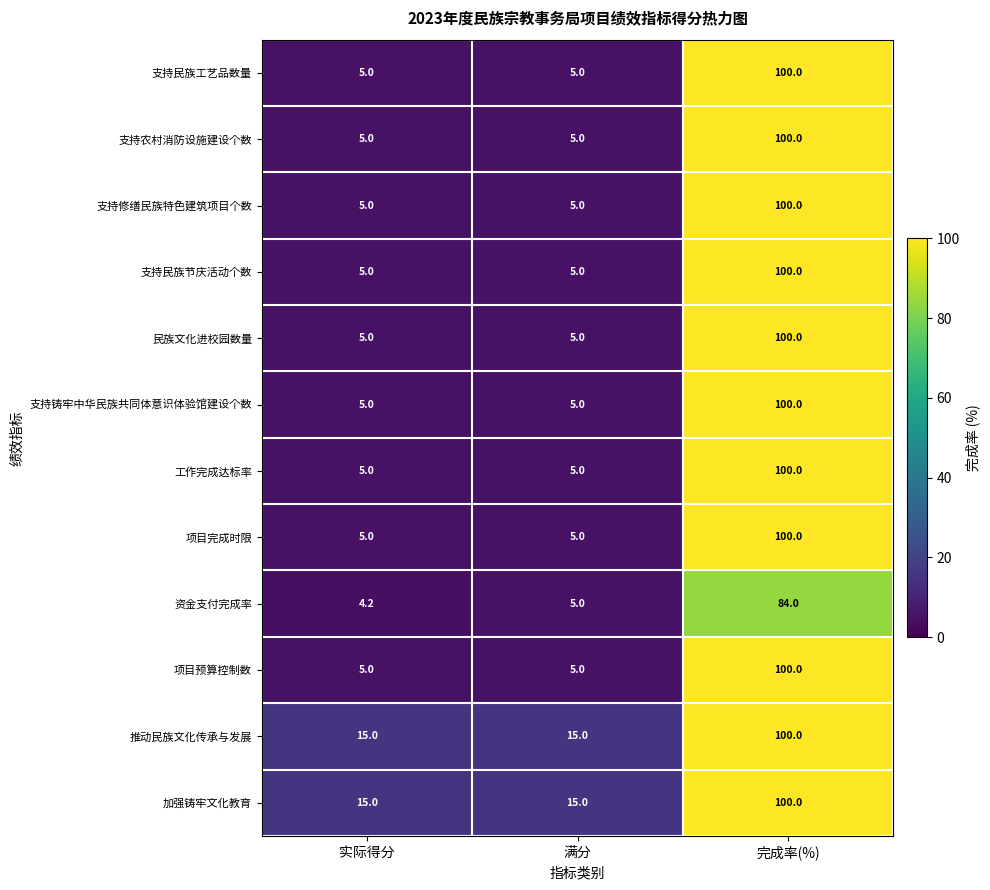

At how many categories does at least one series exceed 62?

1